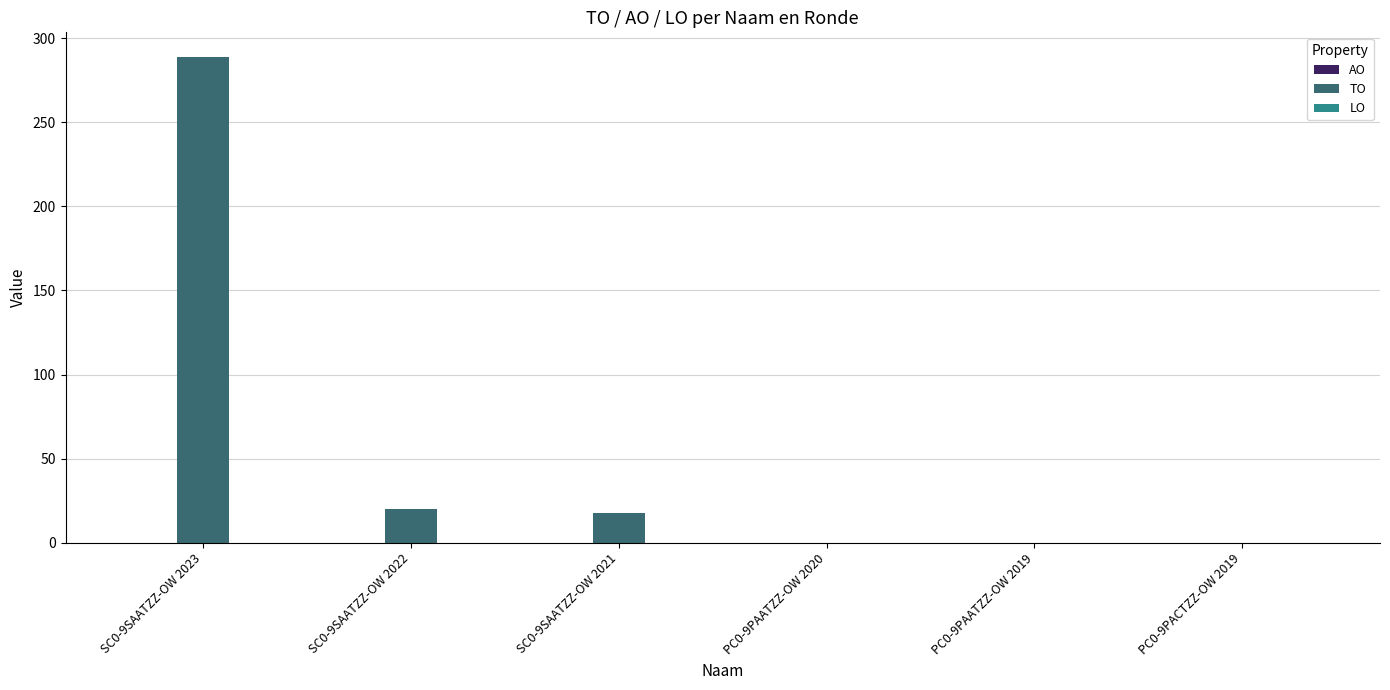

Which has a higher value, PC0-9PACTZZ-OW 2019 or SC0-9SAATZZ-OW 2022?

SC0-9SAATZZ-OW 2022